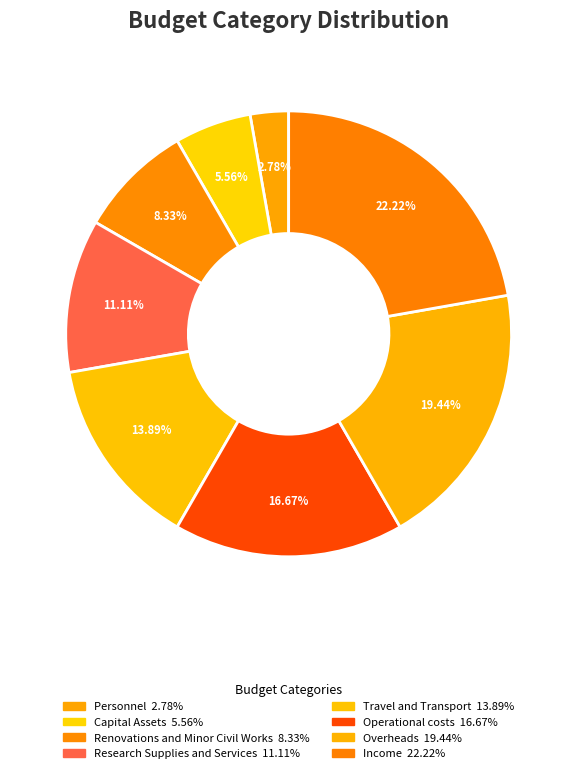

Is there any slice that represents more than half of the pie?

No